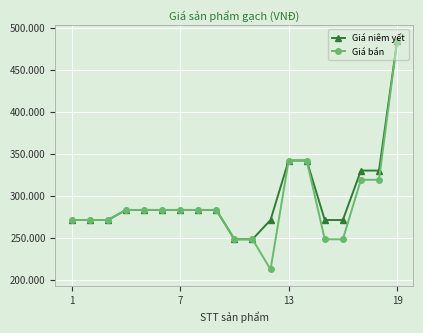

What are all the series names shown in the legend?

Giá niêm yết, Giá bán